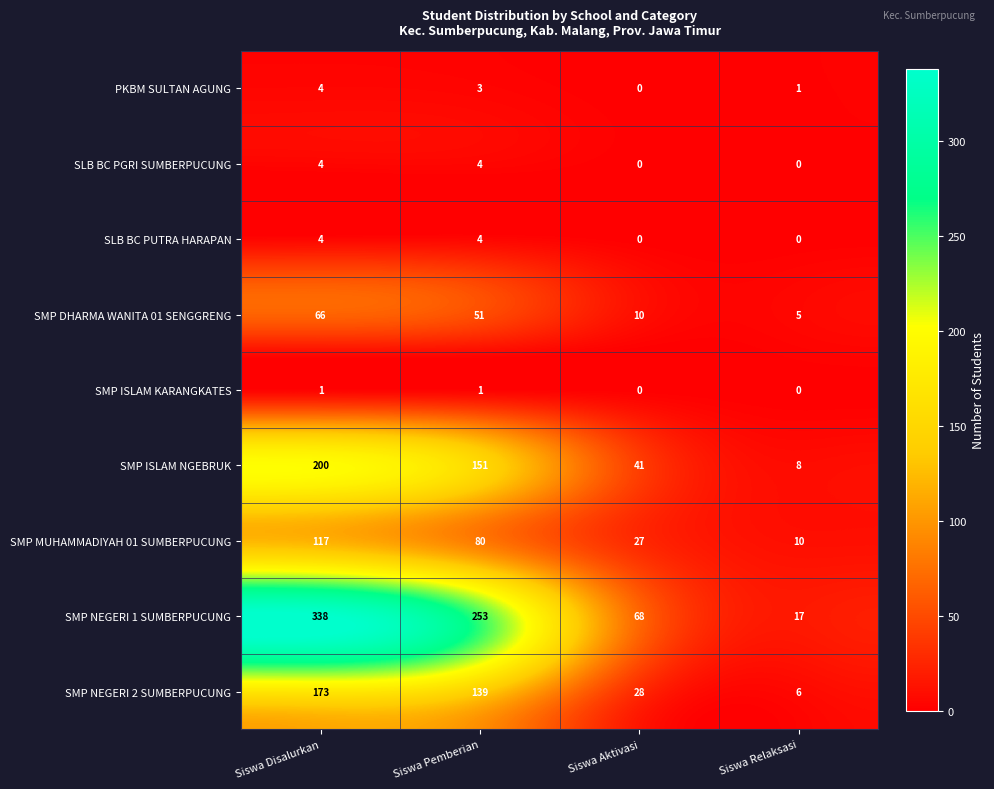

Which series has the widest spread of values?

SMP NEGERI 1 SUMBERPUCUNG